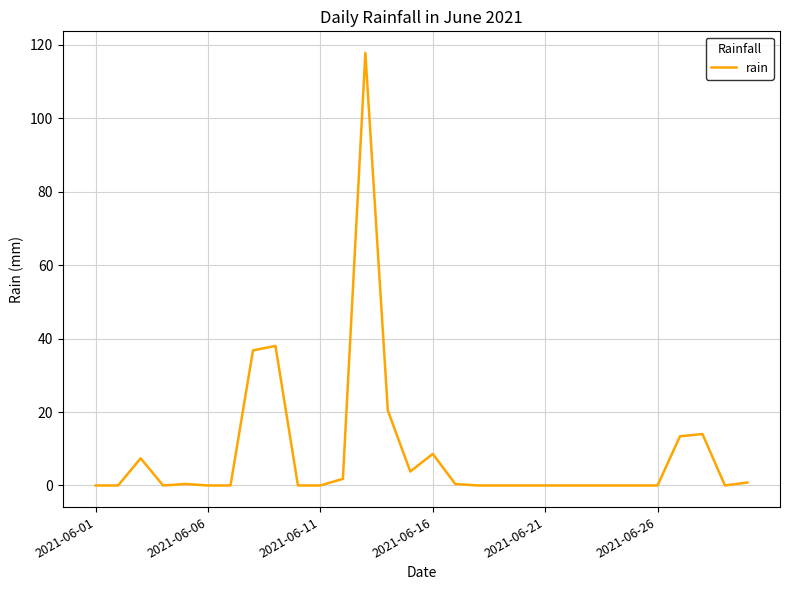

What is the greatest value displayed?

117.8